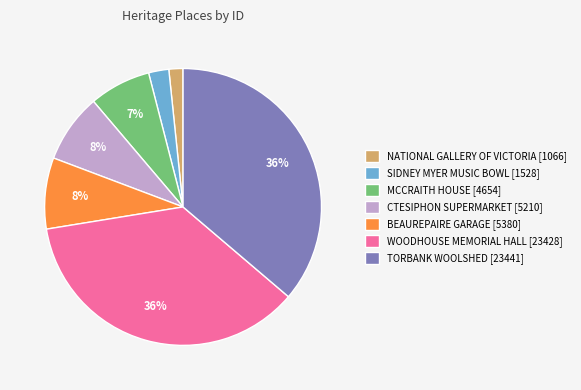

To the nearest percent, what percentage of the pie is CTESIPHON SUPERMARKET [5210]?

8%